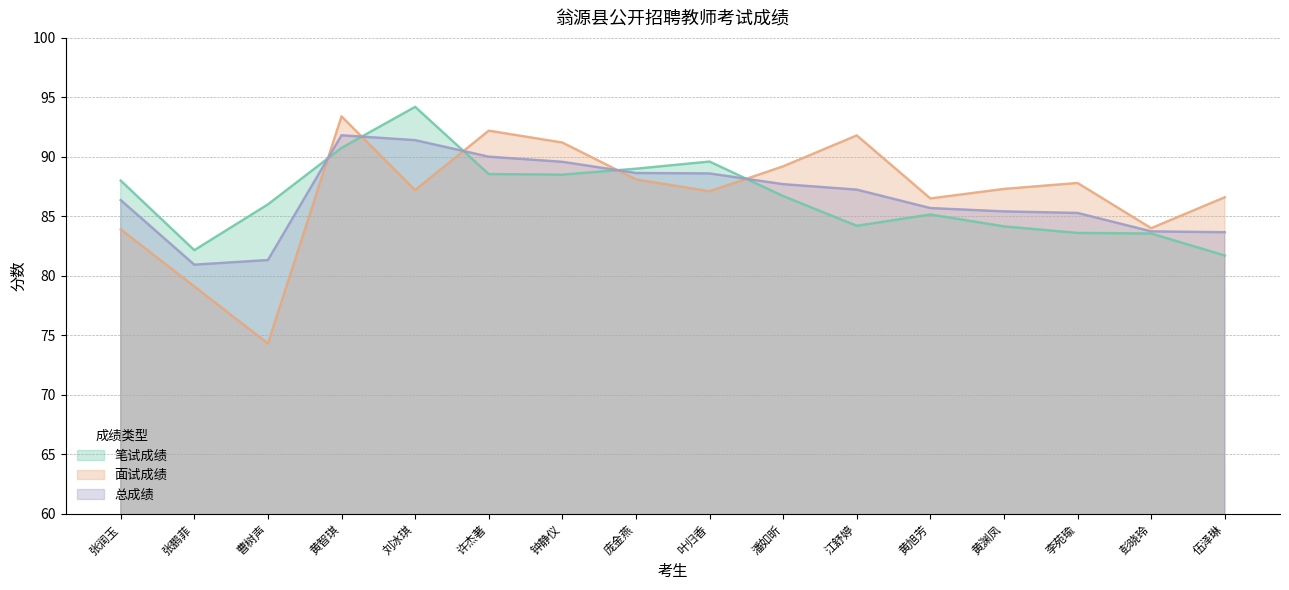

Which series has the largest total across all categories?

面试成绩